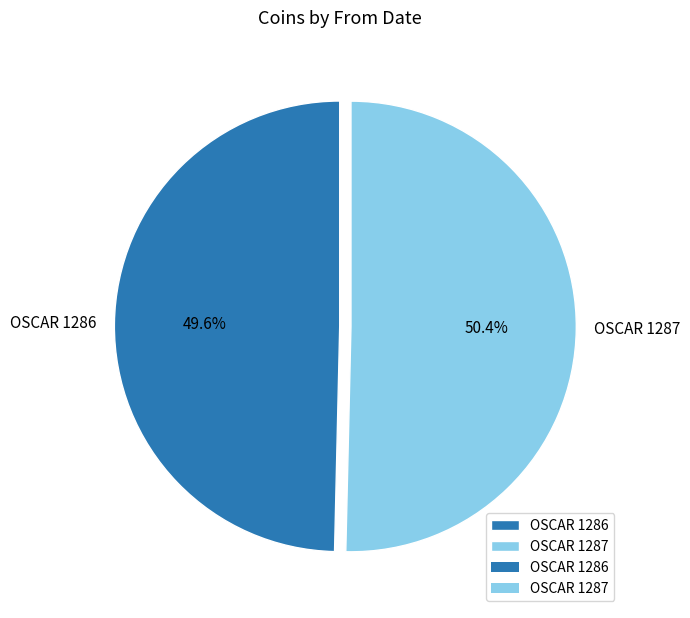

What is the total percentage of OSCAR 1286 and OSCAR 1287?

100.0%